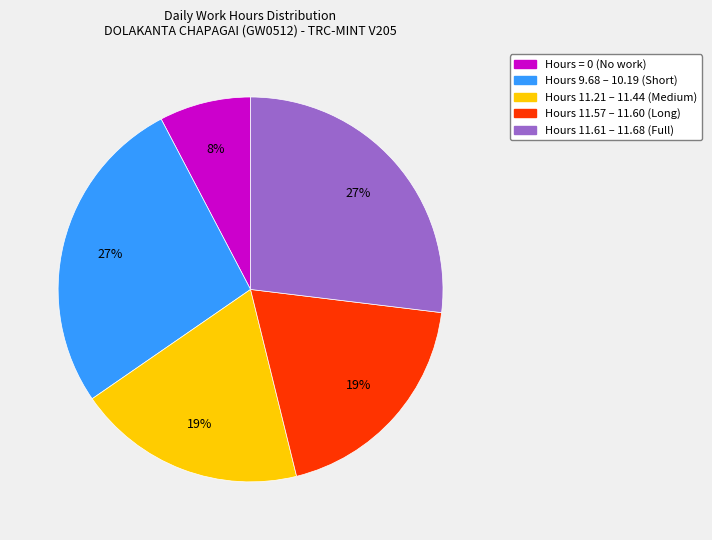

Is there any slice that represents more than half of the pie?

No